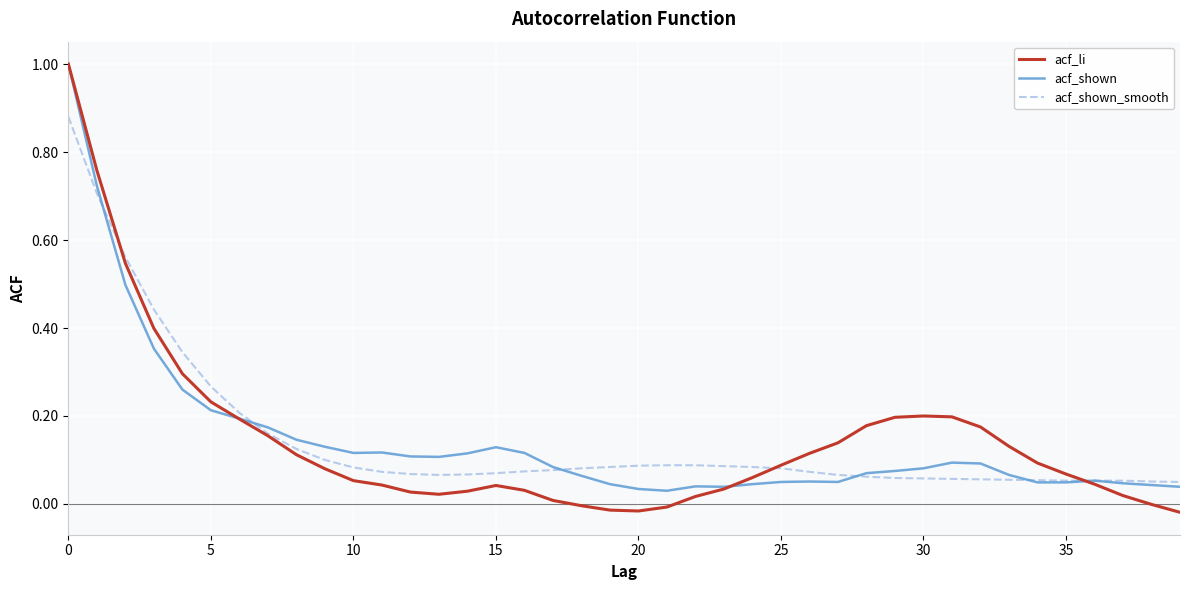

What is the greatest value displayed?

1.0